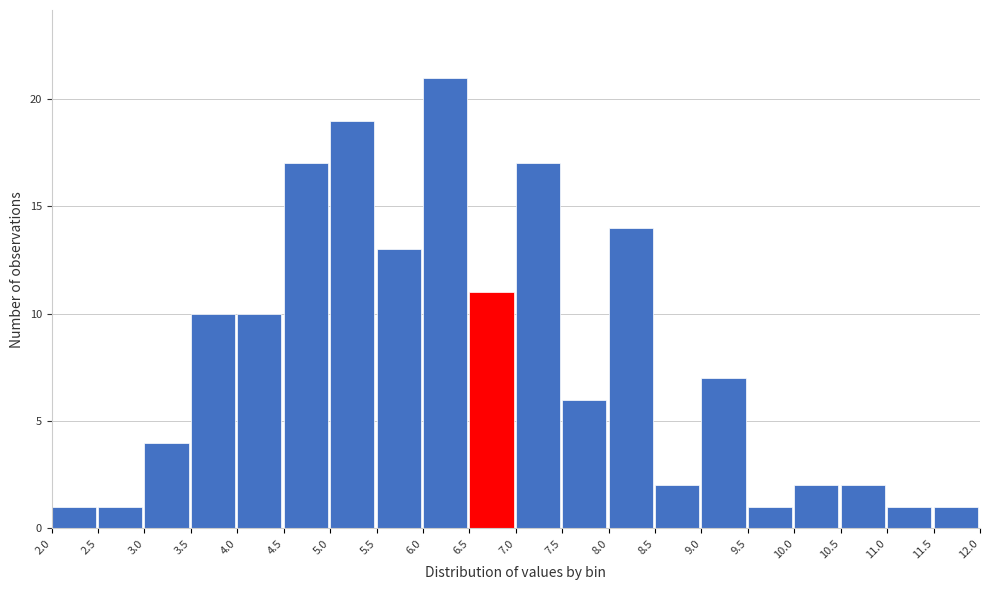

Which range on the x-axis has the tallest bar?

6.0 to 6.5